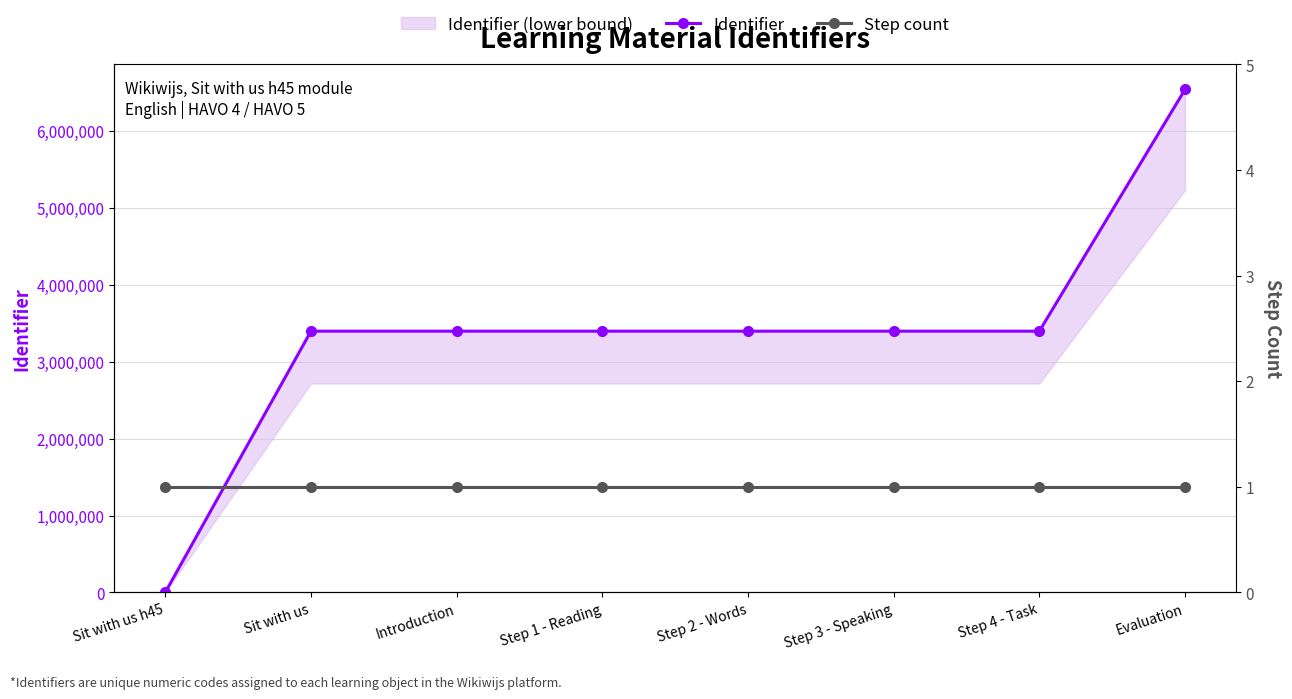

Is the value of Identifier at Step 3 - Speaking greater than the value of Step count at Sit with us h45?

Yes